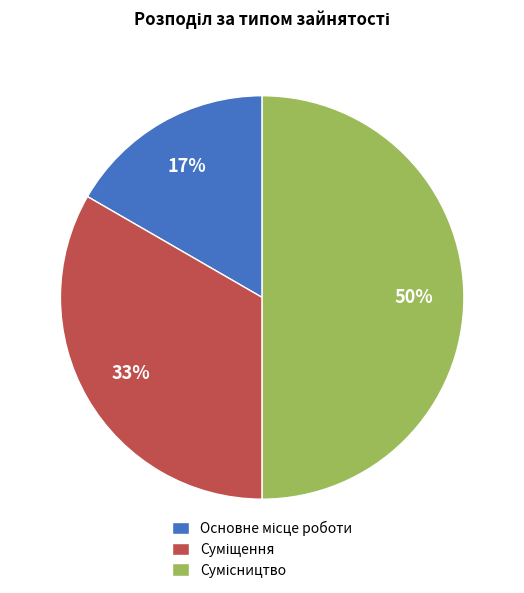

To the nearest percent, what is the average slice percentage?

33%